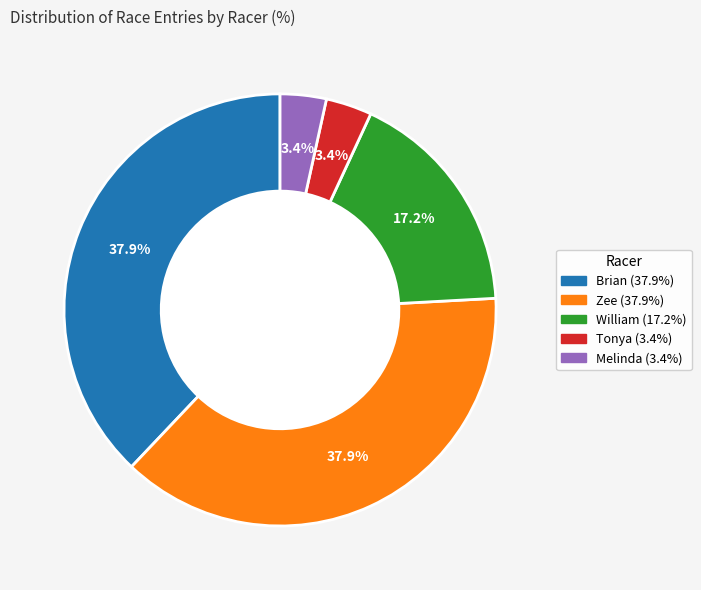

Does Zee account for over 50% of the chart?

No